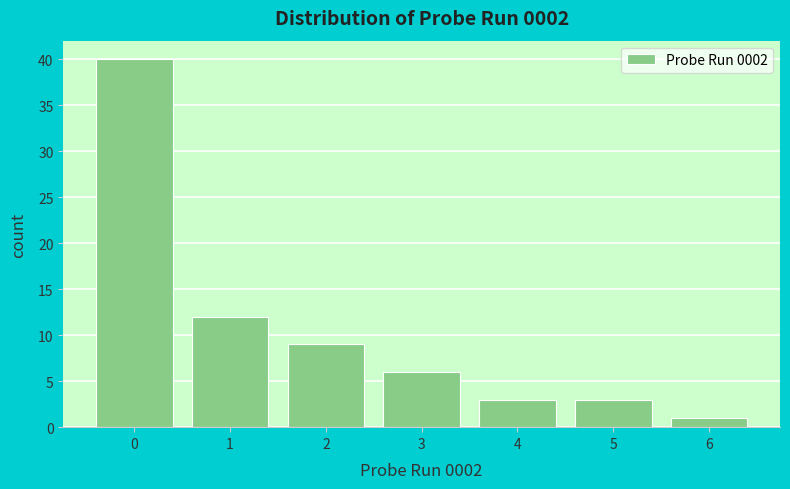

How tall is the bar that spans 5.5 to 6.5 on the x-axis? The values are not printed on the chart, so give them approximately, as read against the axis.

1